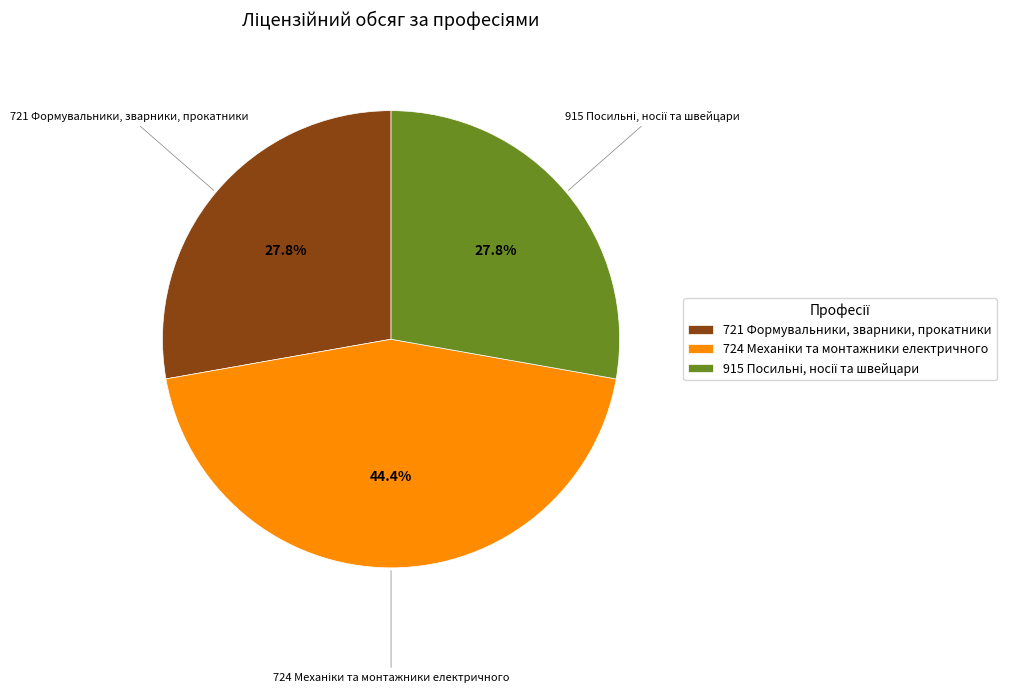

Does any single category account for the majority?

No